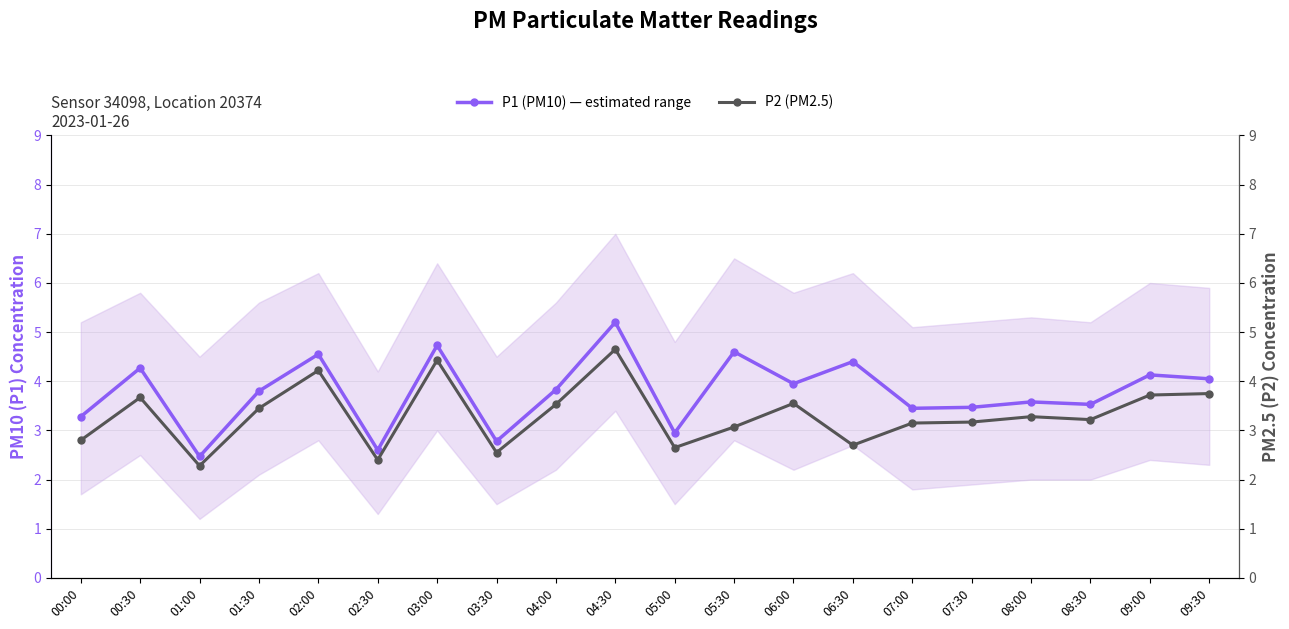

Reading left to right, transcribe all the data shown in this chart.

P1 (PM10) — estimated range: 3.3	4.3	2.5	3.8	4.5	2.6	4.7	2.8	3.8	5.2	3.0	4.6	4.0	4.4	3.5	3.5	3.6	3.5	4.1	4.0
P2 (PM2.5): 2.8	3.7	2.3	3.5	4.2	2.4	4.4	2.5	3.5	4.7	2.6	3.1	3.5	2.7	3.1	3.2	3.3	3.2	3.7	3.8